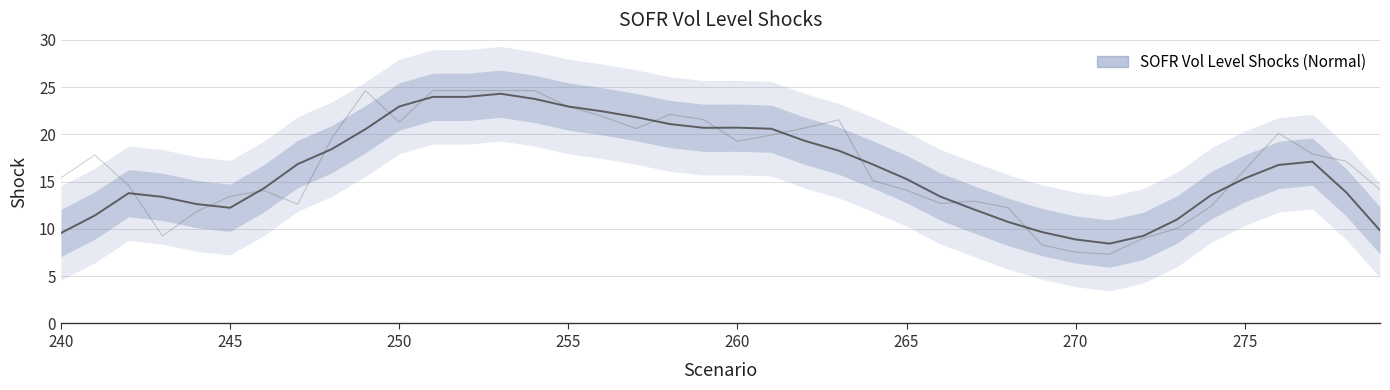

Reading left to right, transcribe all the data shown in this chart.

240=15.4	241=17.8	242=14.6	243=9.3	244=11.8	245=13.5	246=14.1	247=12.6	248=19.5	249=24.6	250=21.3	251=24.6	252=24.6	253=24.6	254=24.6	255=22.9	256=21.9	257=20.6	258=22.1	259=21.6	260=19.3	261=19.9	262=20.7	263=21.5	264=15.1	265=14.1	266=12.7	267=12.9	268=12.3	269=8.3	270=7.5	271=7.3	272=9.0	273=10.0	274=12.4	275=16.2	276=20.1	277=17.9	278=17.2	279=14.1